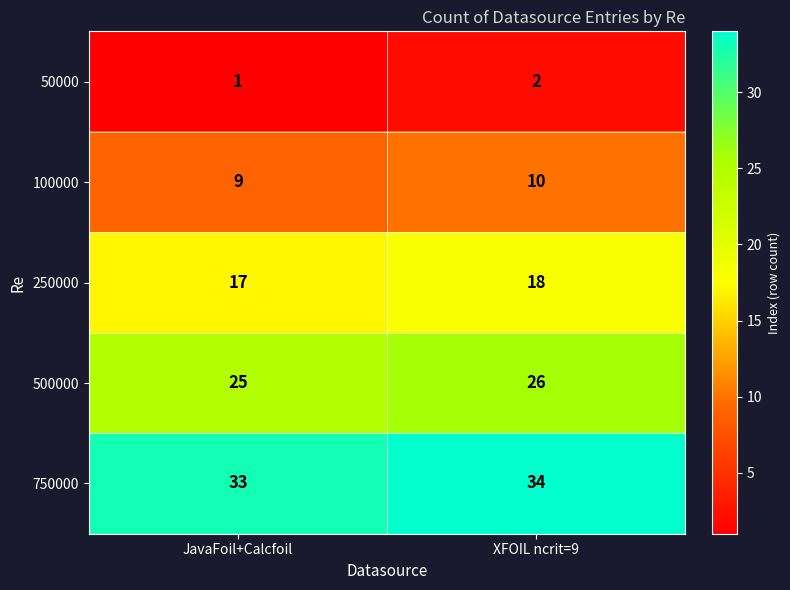

Reading right to left, list all the values displayed in this chart.

50000: XFOIL ncrit=9=2	JavaFoil+Calcfoil=1
100000: XFOIL ncrit=9=10	JavaFoil+Calcfoil=9
250000: XFOIL ncrit=9=18	JavaFoil+Calcfoil=17
500000: XFOIL ncrit=9=26	JavaFoil+Calcfoil=25
750000: XFOIL ncrit=9=34	JavaFoil+Calcfoil=33